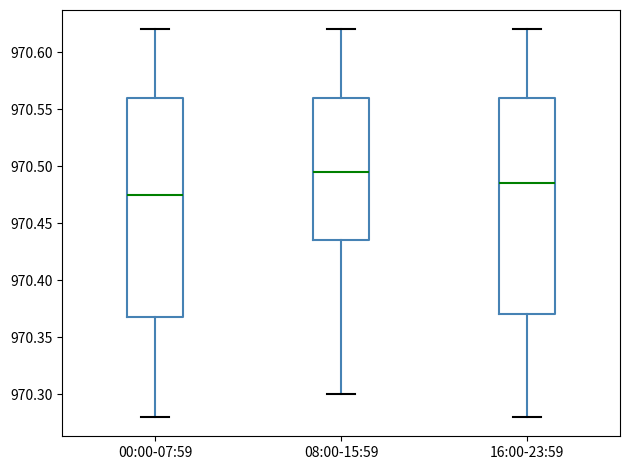

Which box's median line is the highest?

08:00-15:59